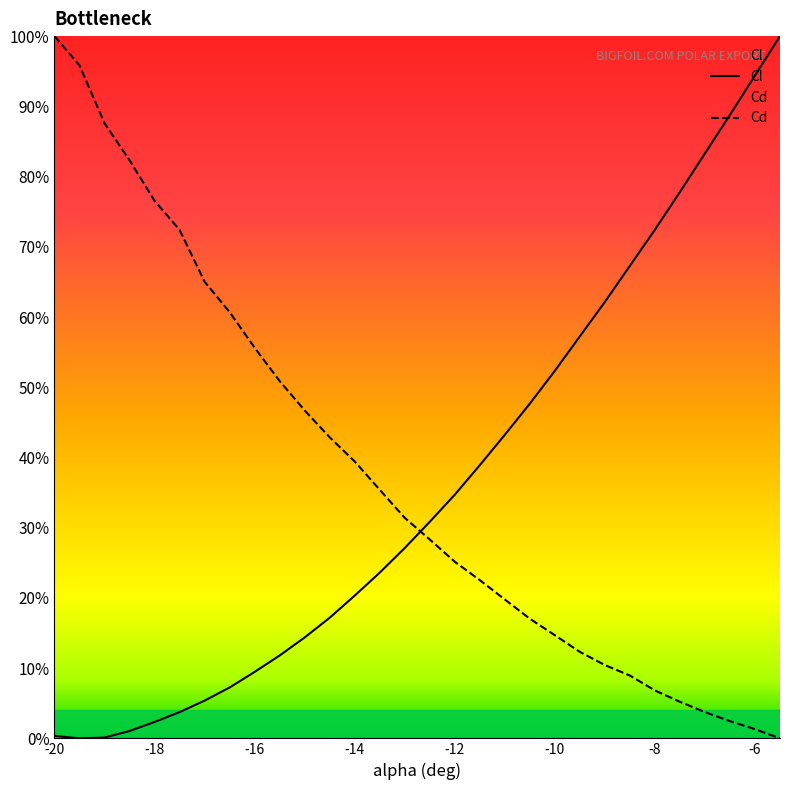

List the series in order of their overall mean, highest first.

Cd, Cl